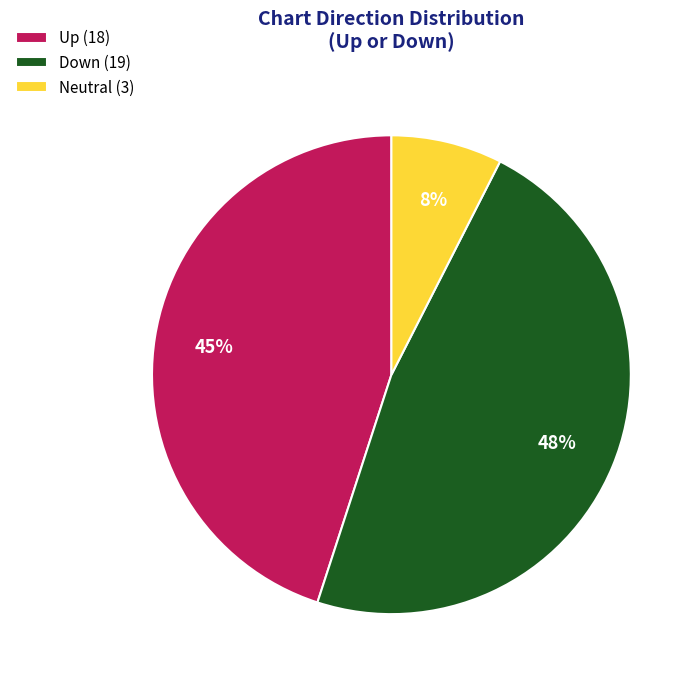

Between Up (18) and Down (19), which is larger?

Down (19)